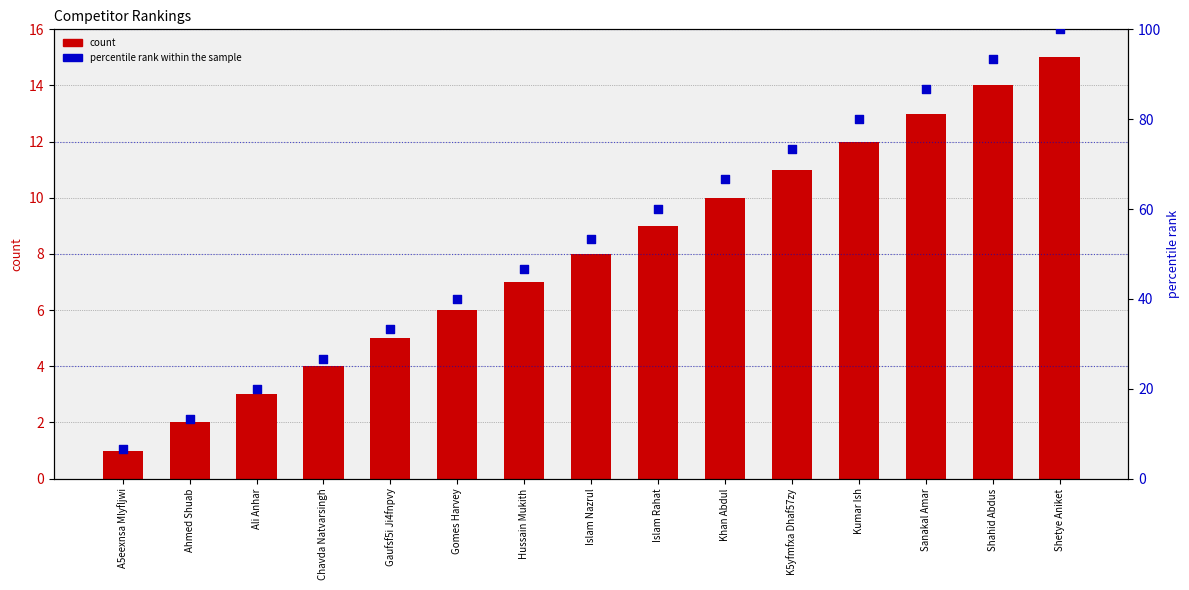

At which category is the sum across all series the highest?

Shetye Aniket